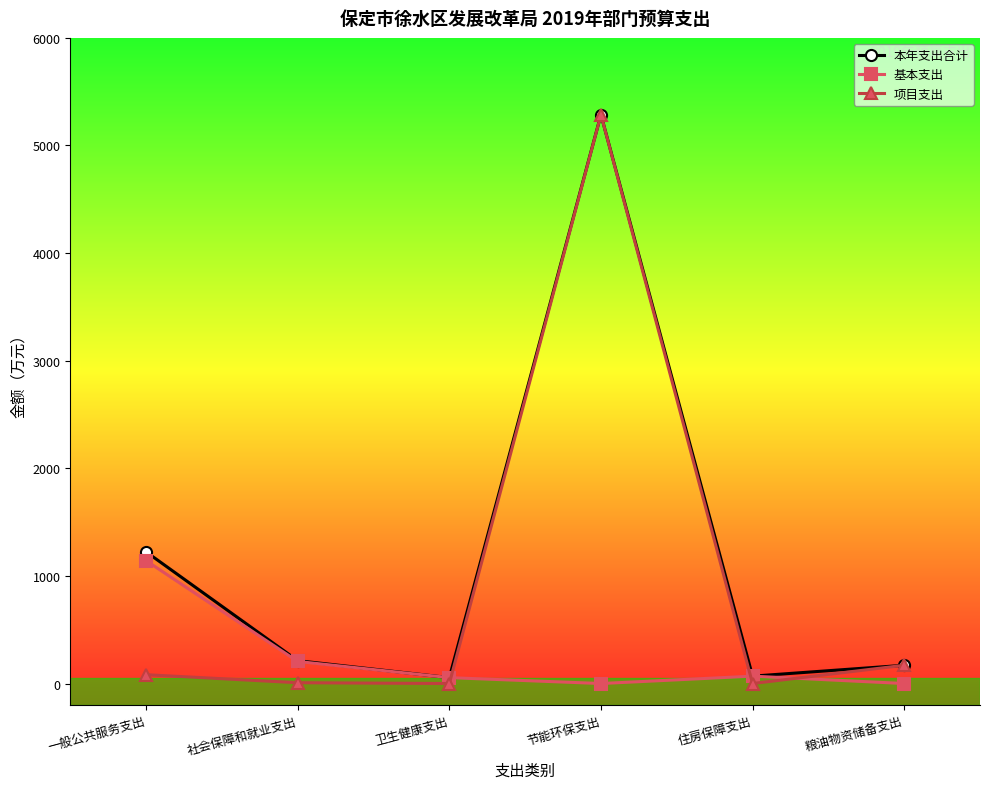

What is the highest value of the 项目支出 series?

5286.0